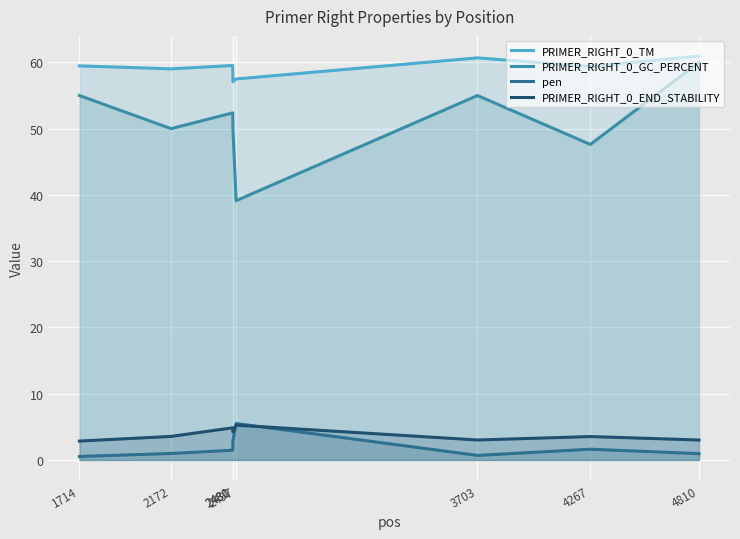

True or false: PRIMER_RIGHT_0_GC_PERCENT and PRIMER_RIGHT_0_END_STABILITY intersect in this chart.

False